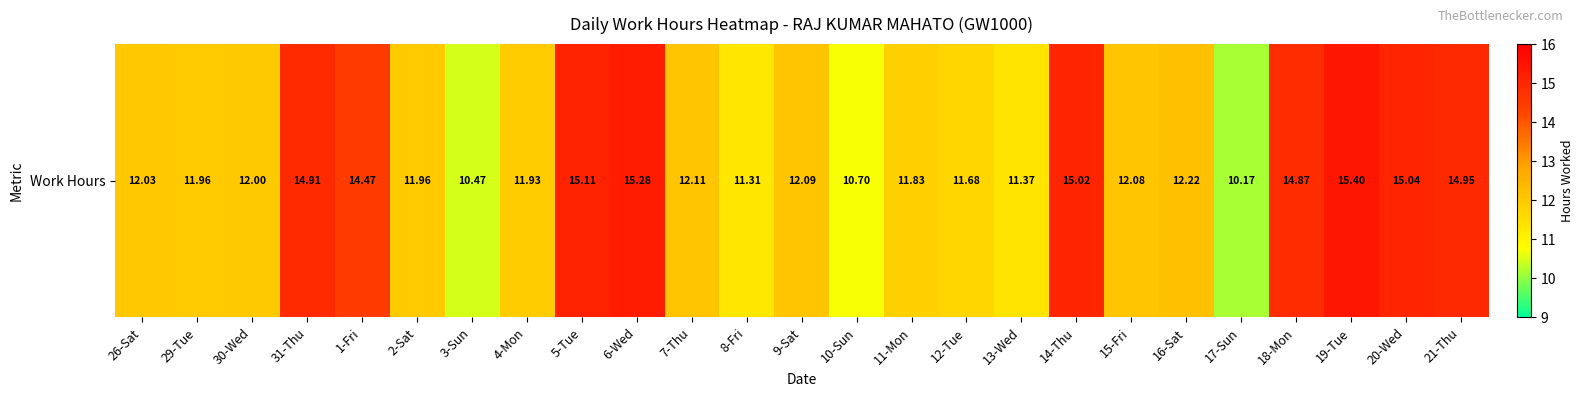

The chart shows a value of 5.9 at 19-Tue. True or false?

False